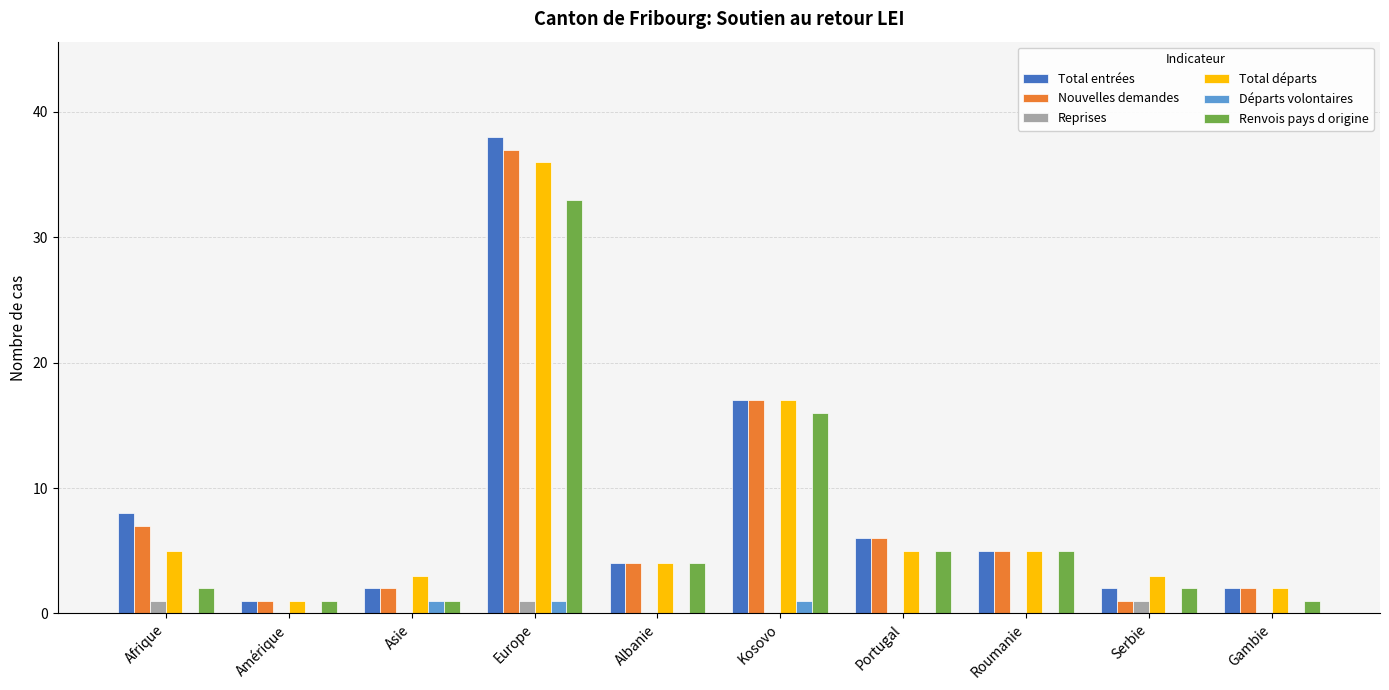

What is the total value across all series at Amérique?

4